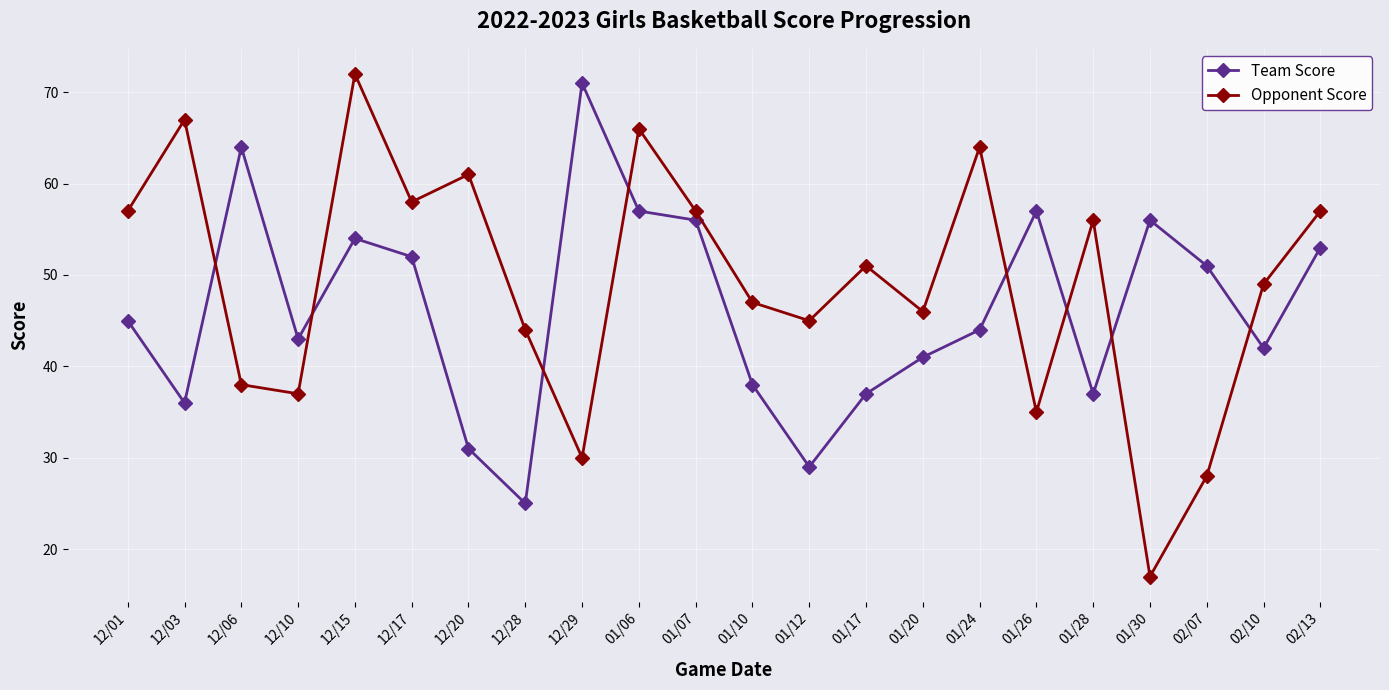

Between which two adjacent categories do Opponent Score and Team Score first intersect?

12/03 and 12/06